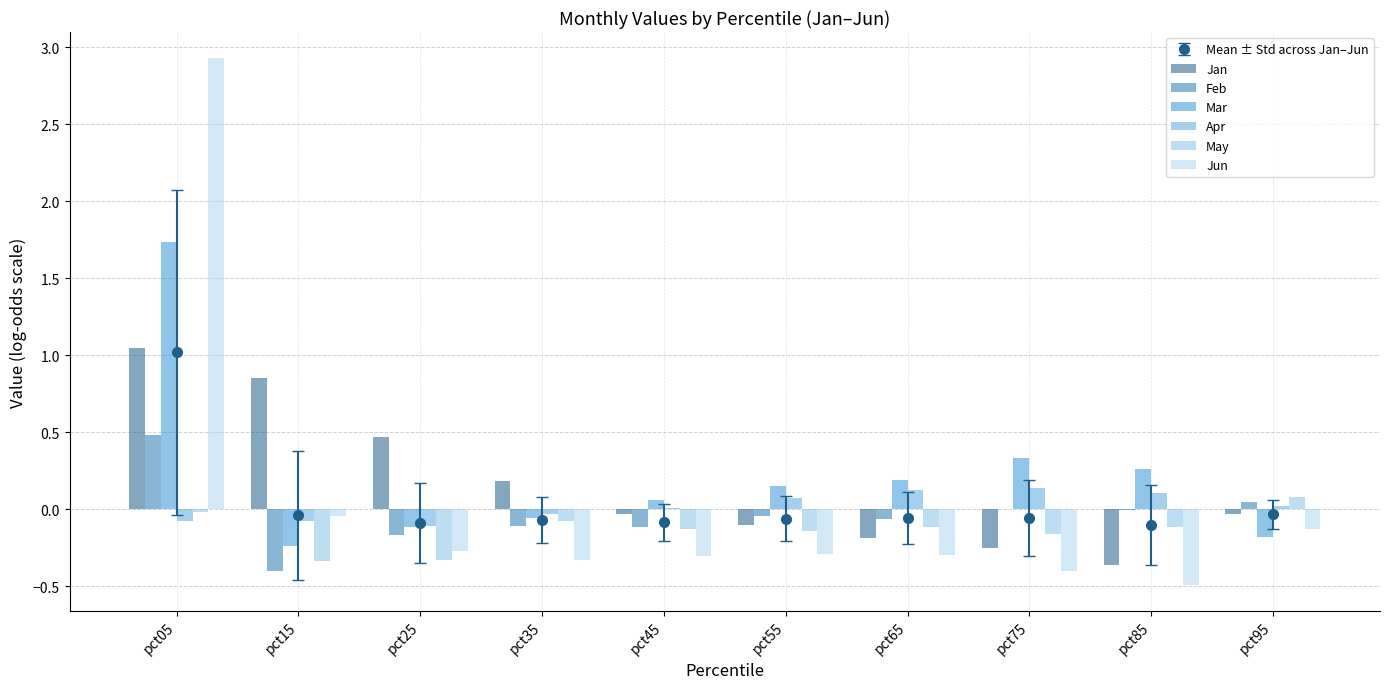

Read the Jun value at pct05.

2.9